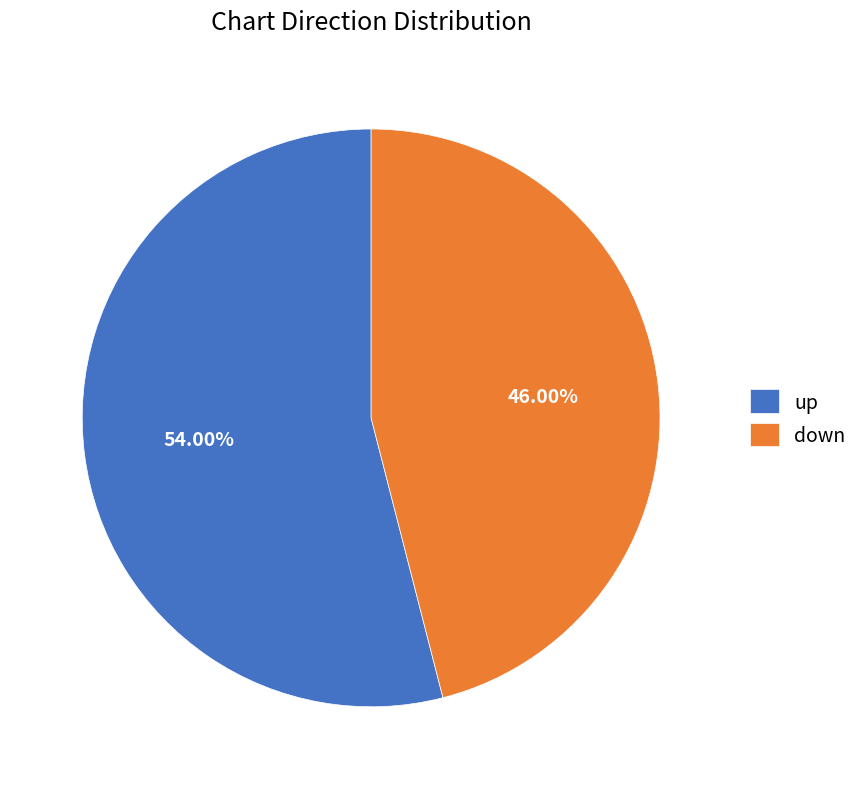

Rank the categories by value from lowest to highest.

down, up